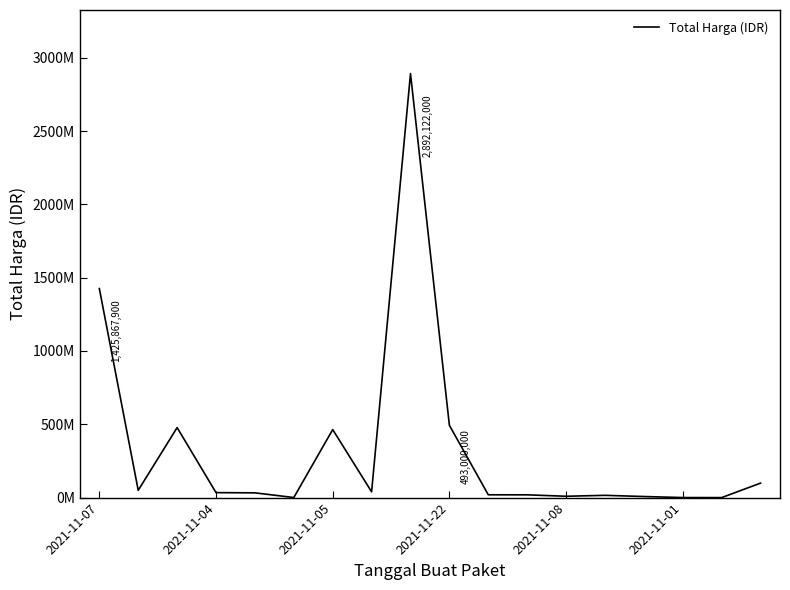

Does the chart have visible grid lines?

No